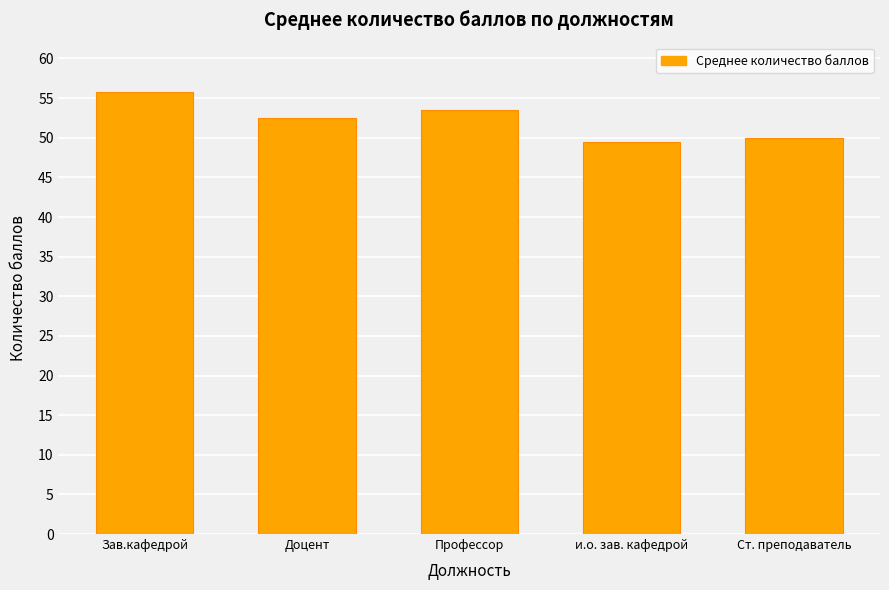

Count the number of categories in the chart.

5